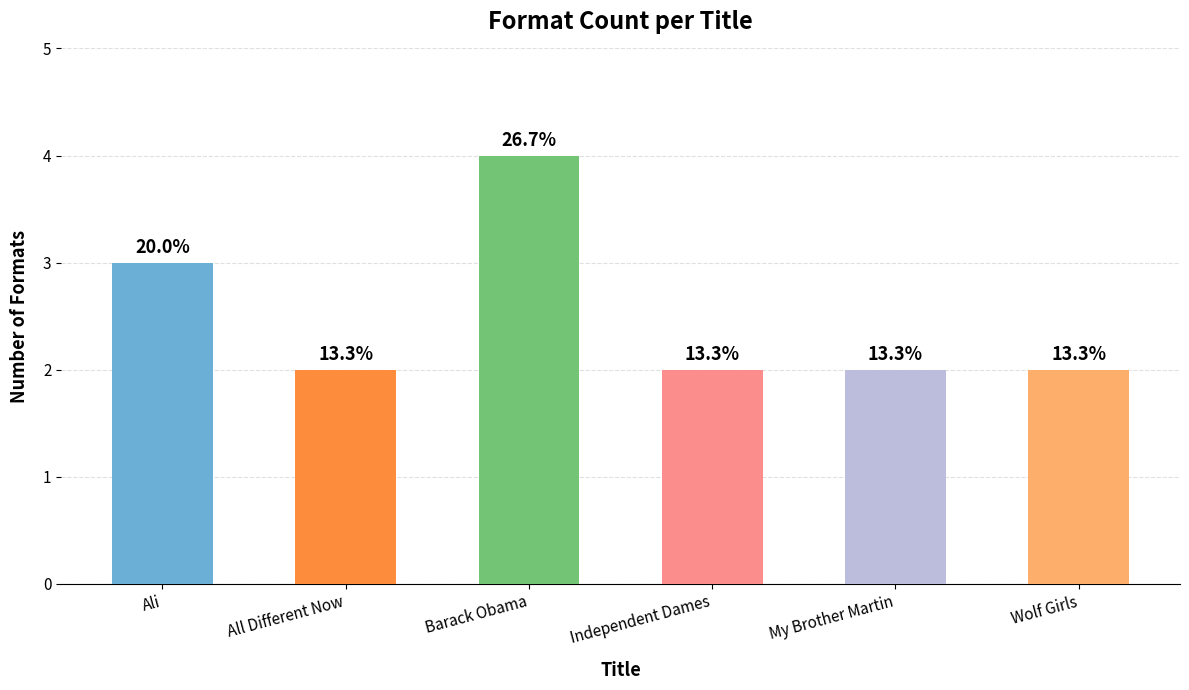

How many bars are there in total?

6